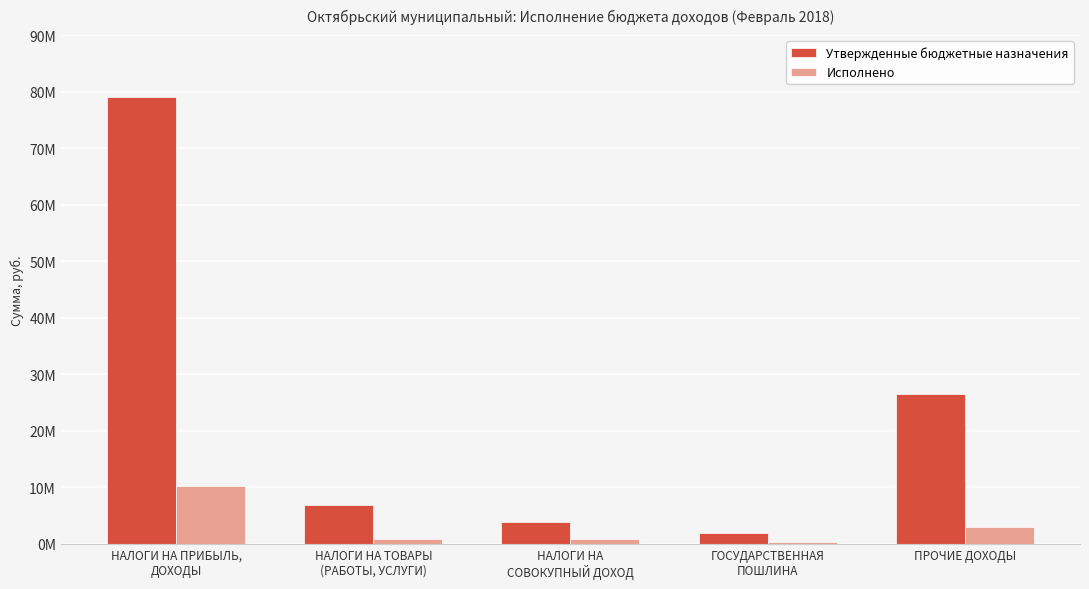

What is the value of the Исполнено bar at the 1st from the left?

10127151.0